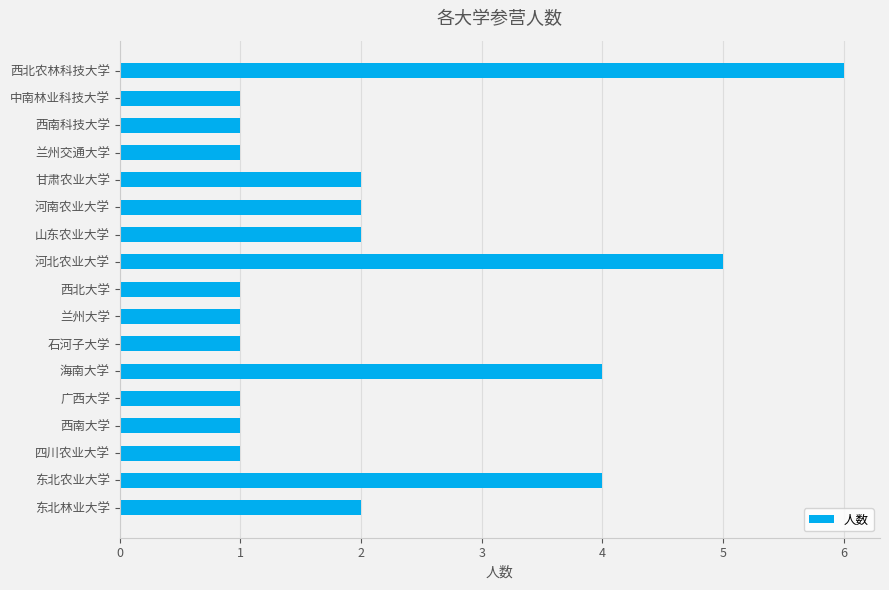

What is the difference between the maximum and minimum values?

5